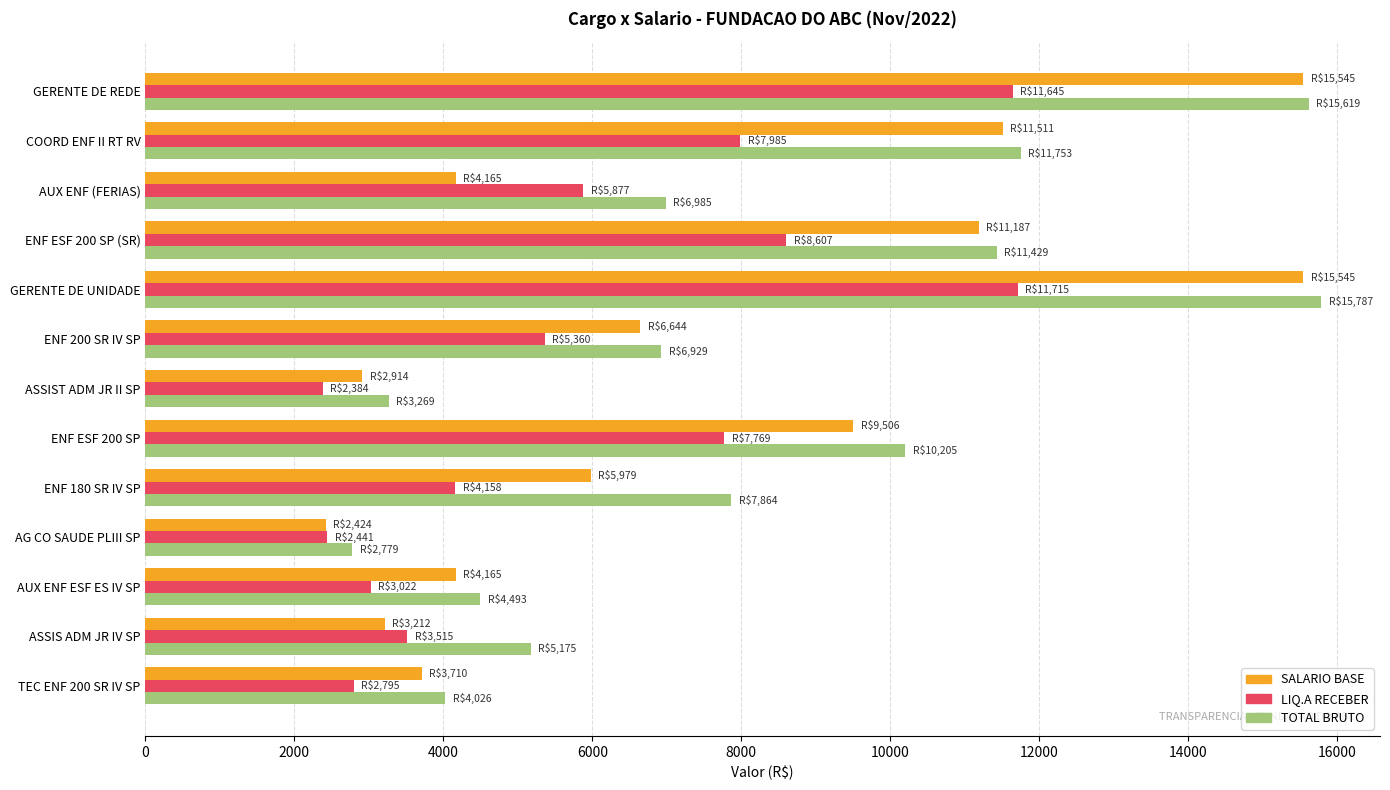

Is it true that SALARIO BASE equals 11510.8 at COORD ENF II RT RV?

True